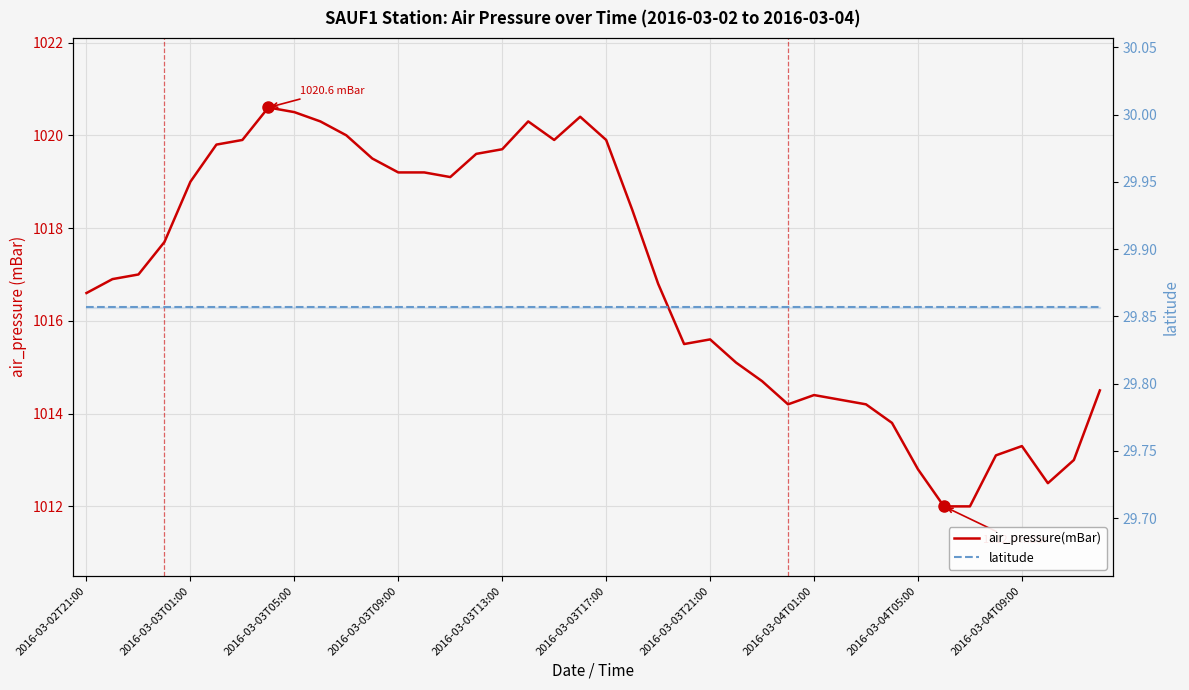

How many lines are shown in the chart?

2